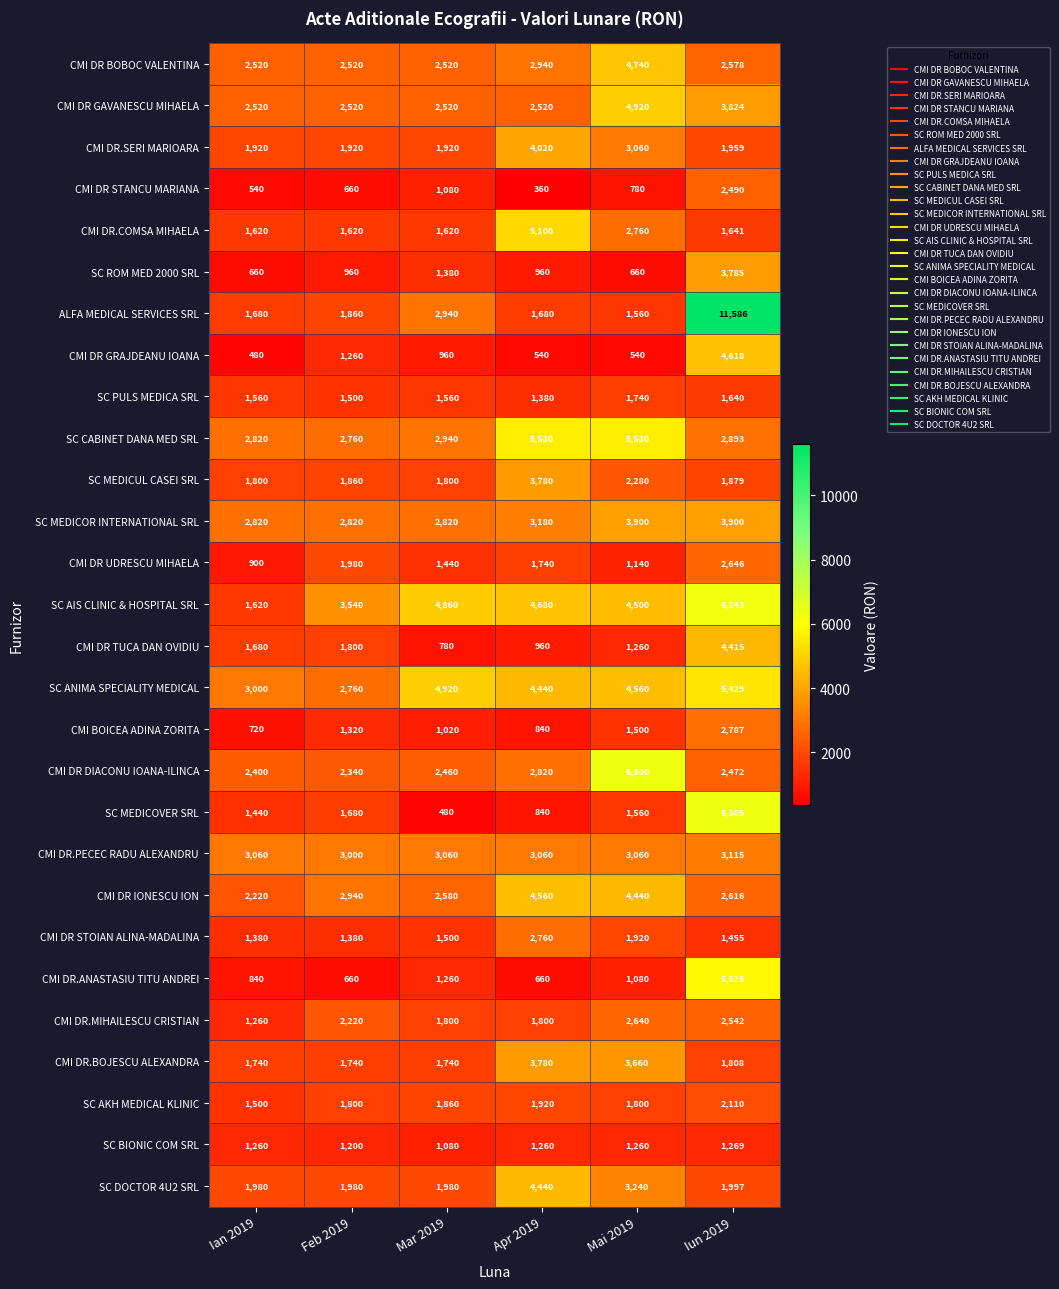

How many data points does each series have?

6